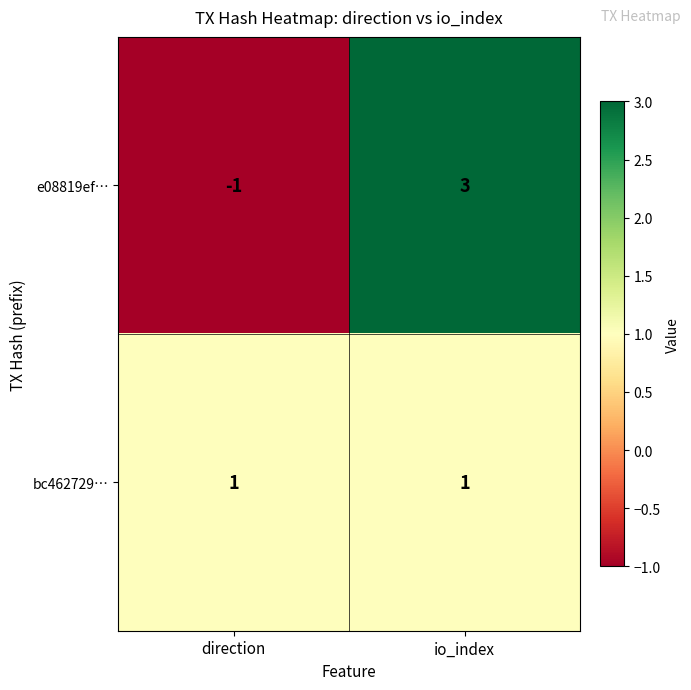

What is the difference between the maximum and minimum values in the e08819ef… series?

4